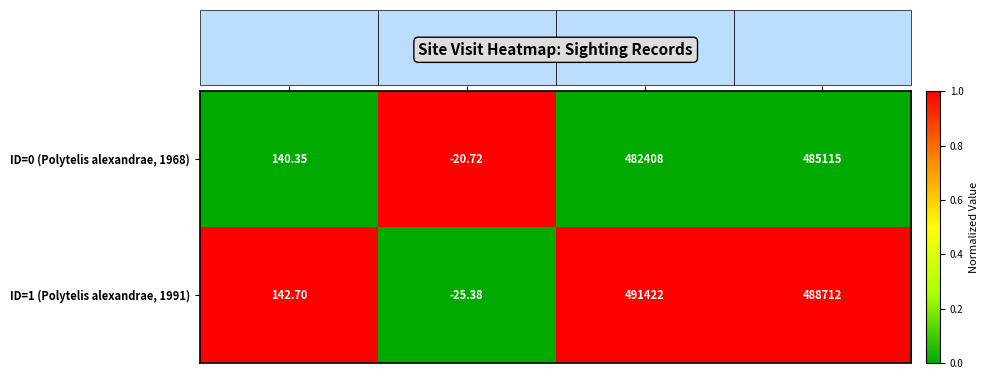

Is the value of ID=0 (Polytelis alexandrae, 1968) at Longitude greater than the value of ID=1 (Polytelis alexandrae, 1991) at SiteID?

No